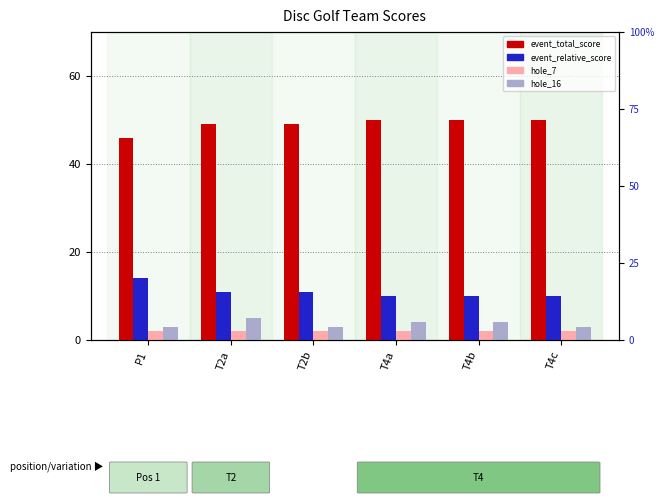

Rank the series by their maximum value, from lowest to highest.

hole_7, hole_16, event_relative_score, event_total_score